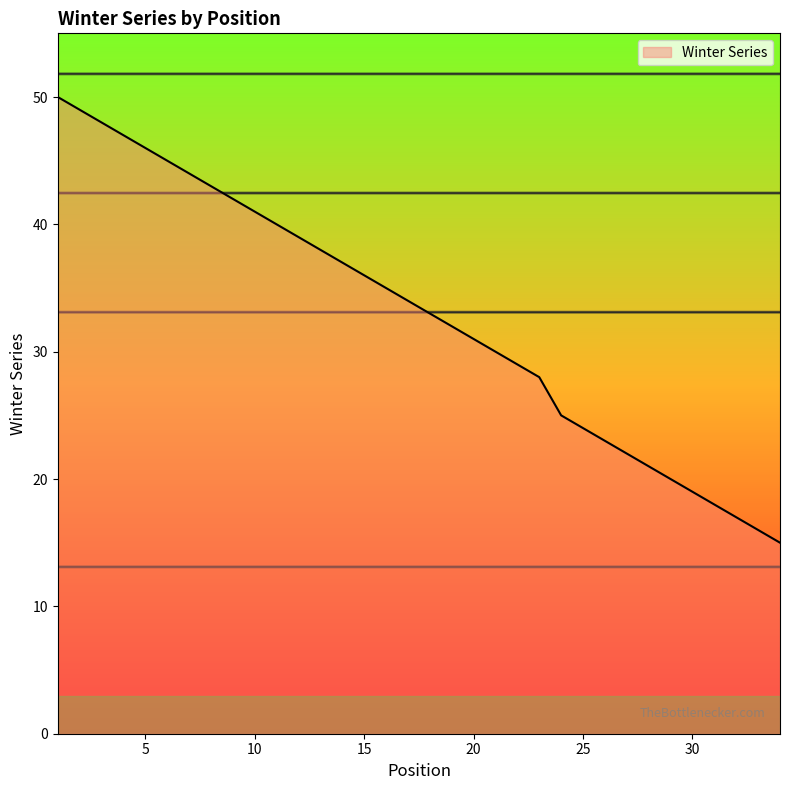

What is the difference between the maximum and minimum values?

35